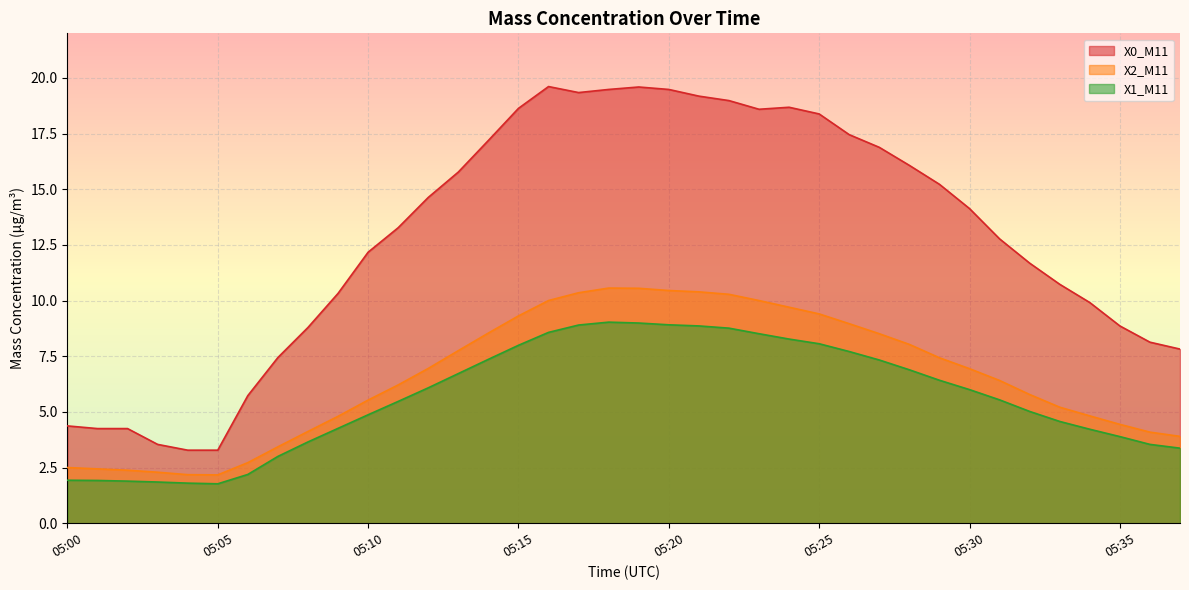

What is the value of the X1_M11 point at the 24th from the left?

8.5